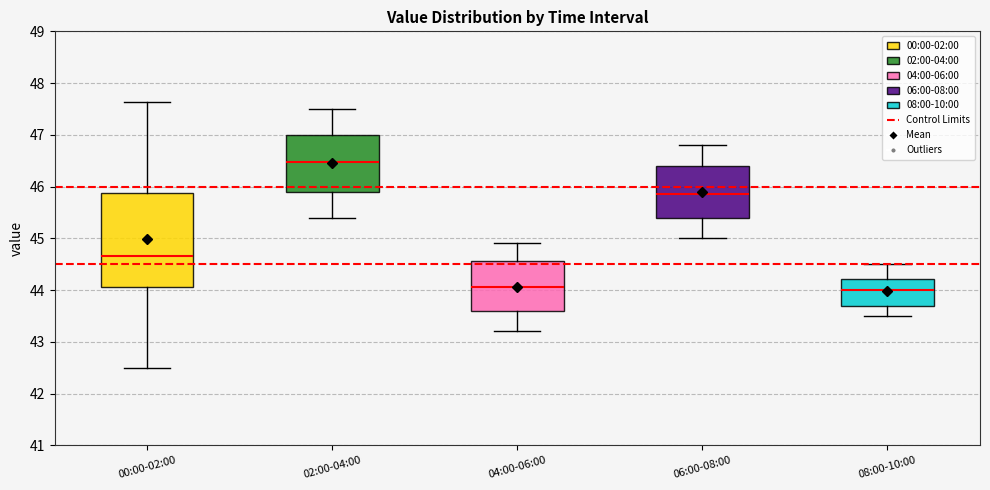

Which box is the tallest, from its lower edge to its upper edge?

00:00-02:00